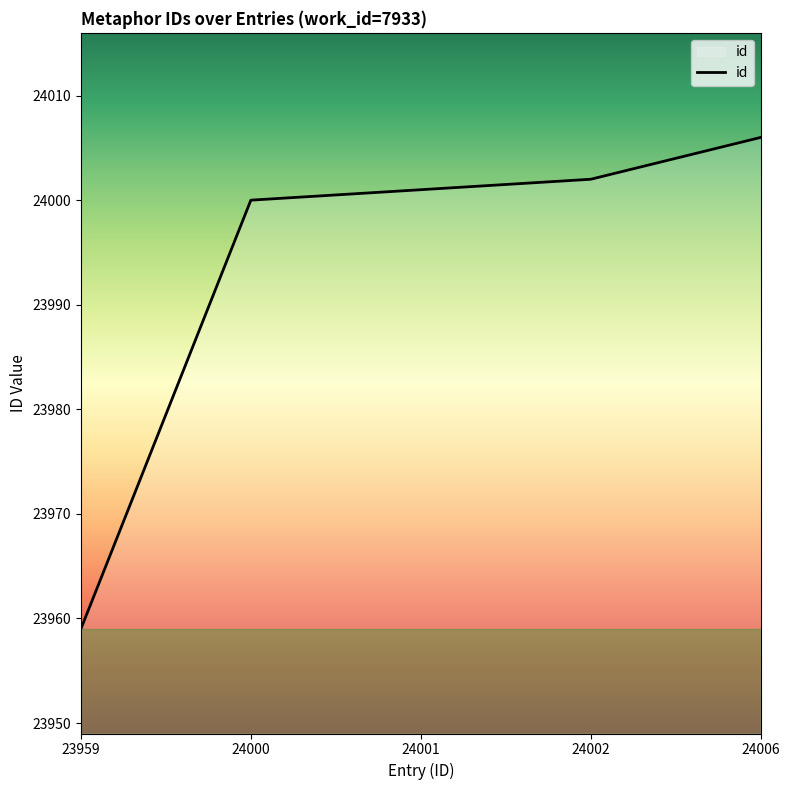

True or false: the data has more than 1 interior local peaks.

False